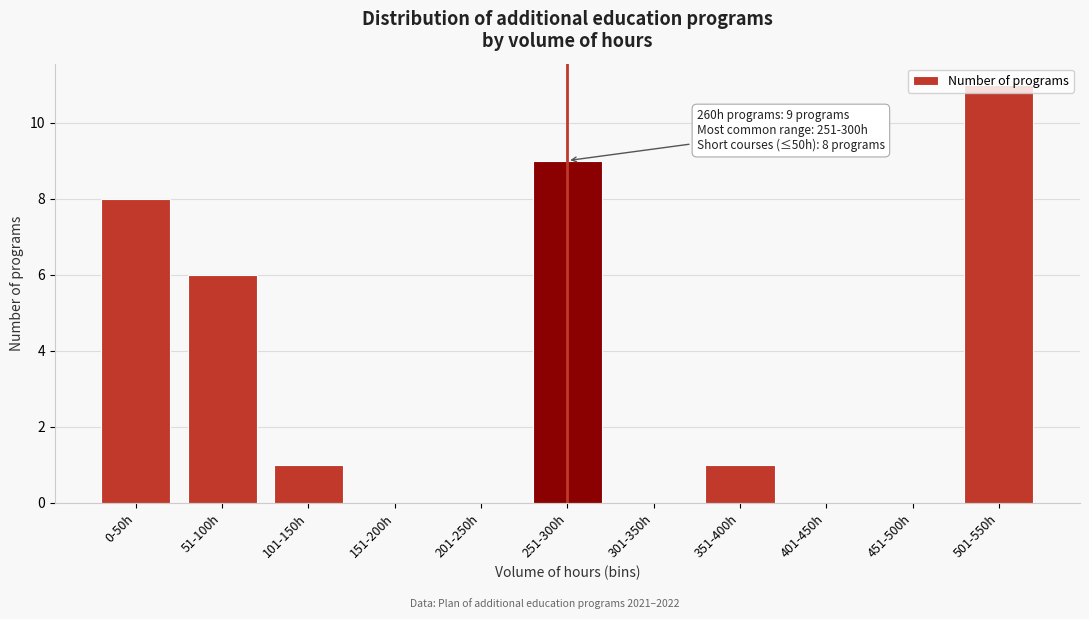

What is the greatest value displayed?

11